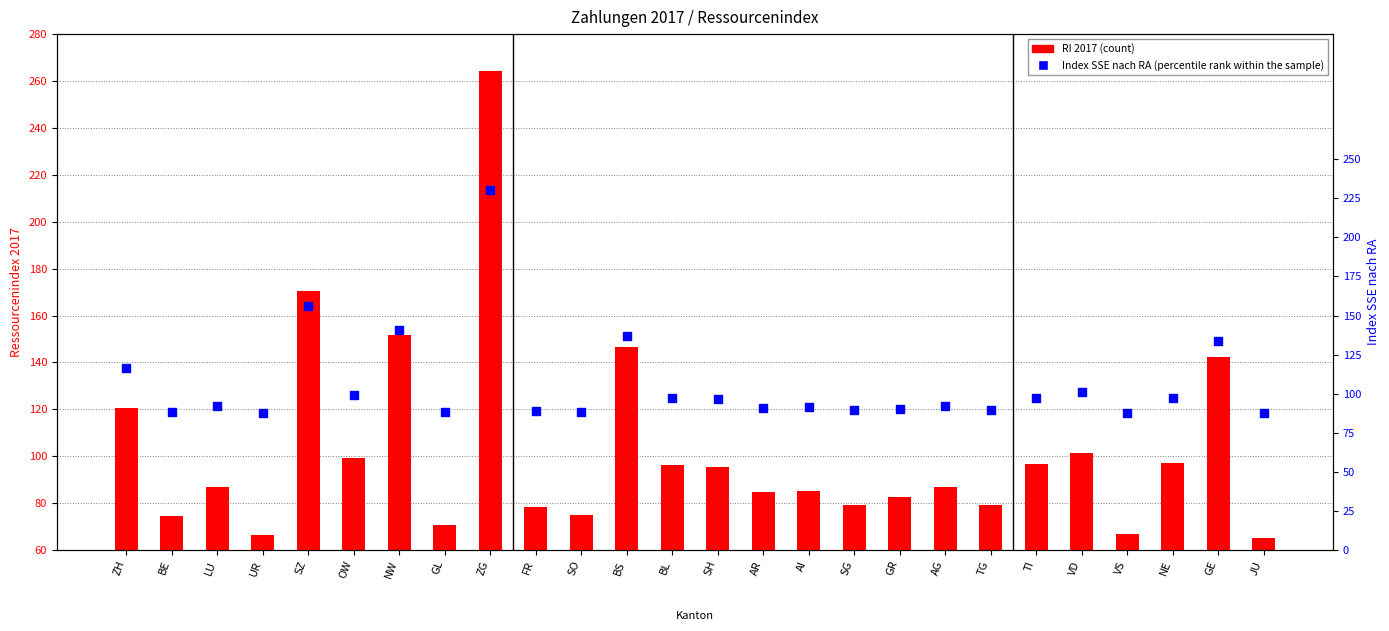

What is the total value across all series at VS?

154.7